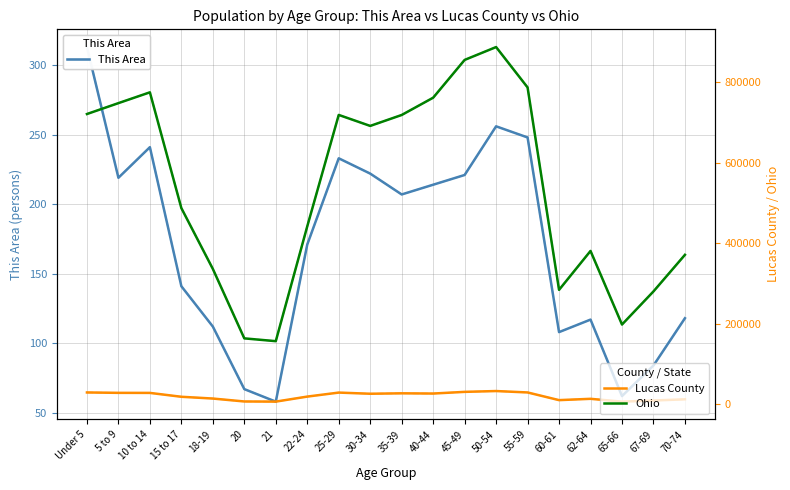

What are all the series names shown in the legend?

This Area, Lucas County, Ohio